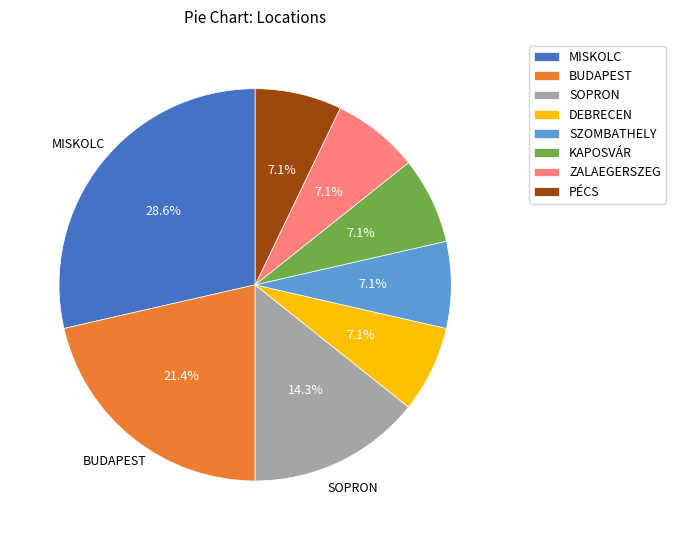

To the nearest percent, what is the average slice percentage?

12%